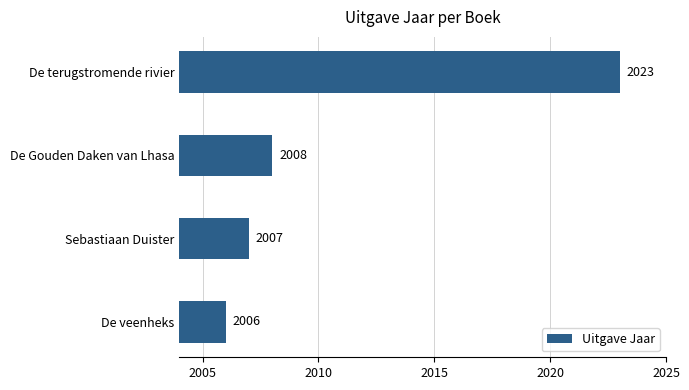

Count the number of data series in this chart.

1